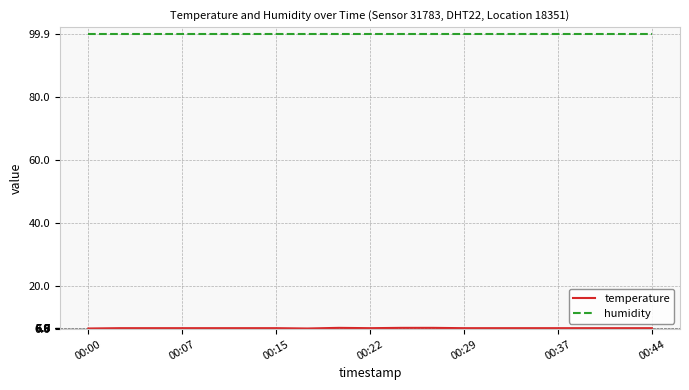

What is the maximum value shown in the chart?

99.9